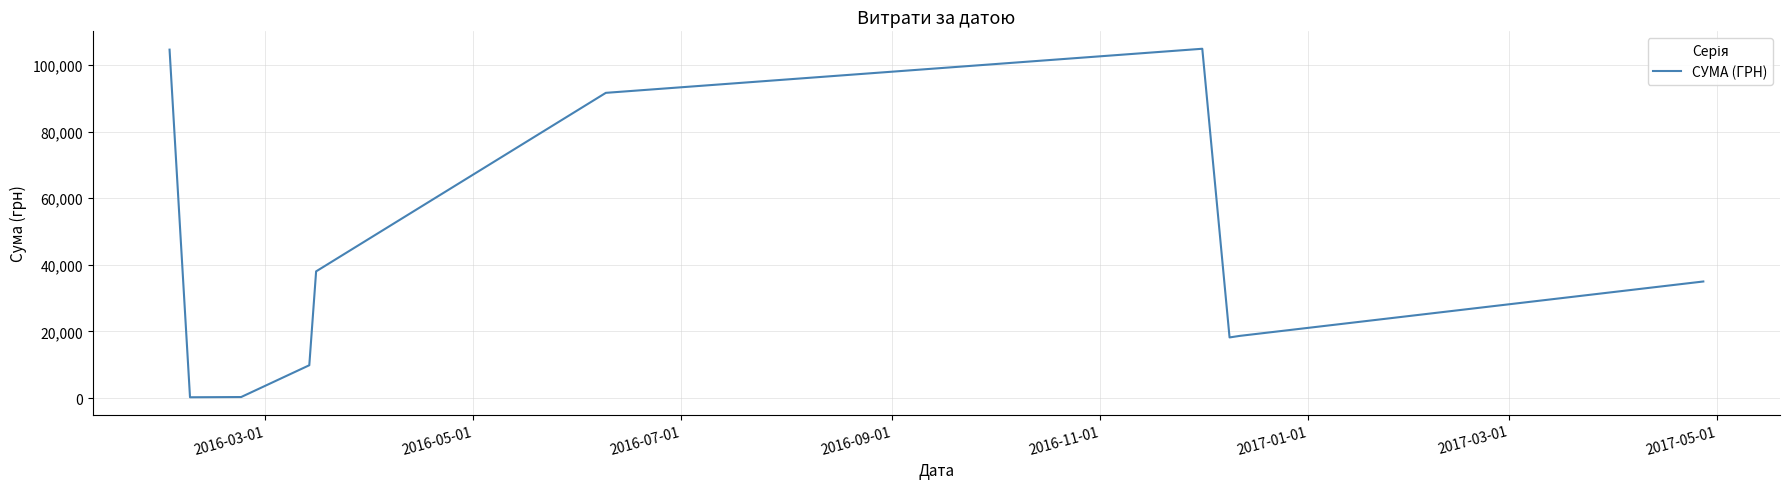

What is the sum of all values?

421460.4